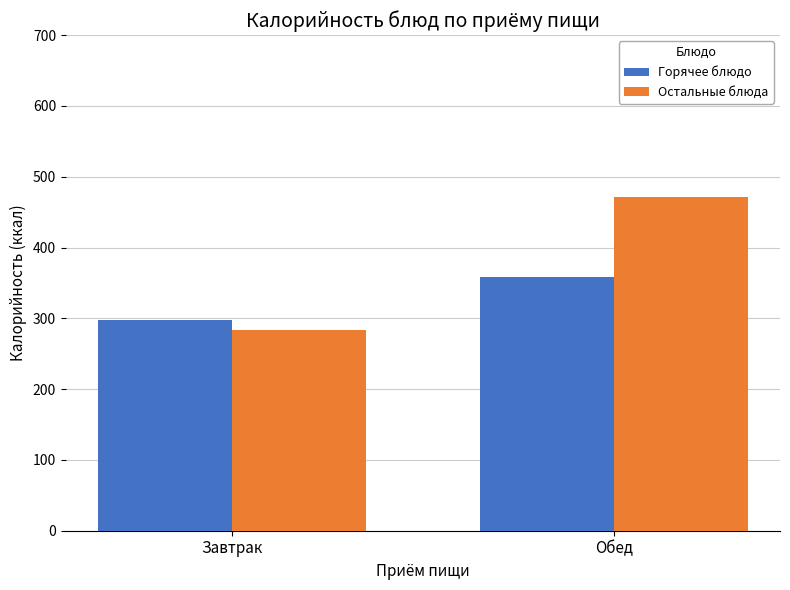

Which series has the largest total across all categories?

Остальные блюда